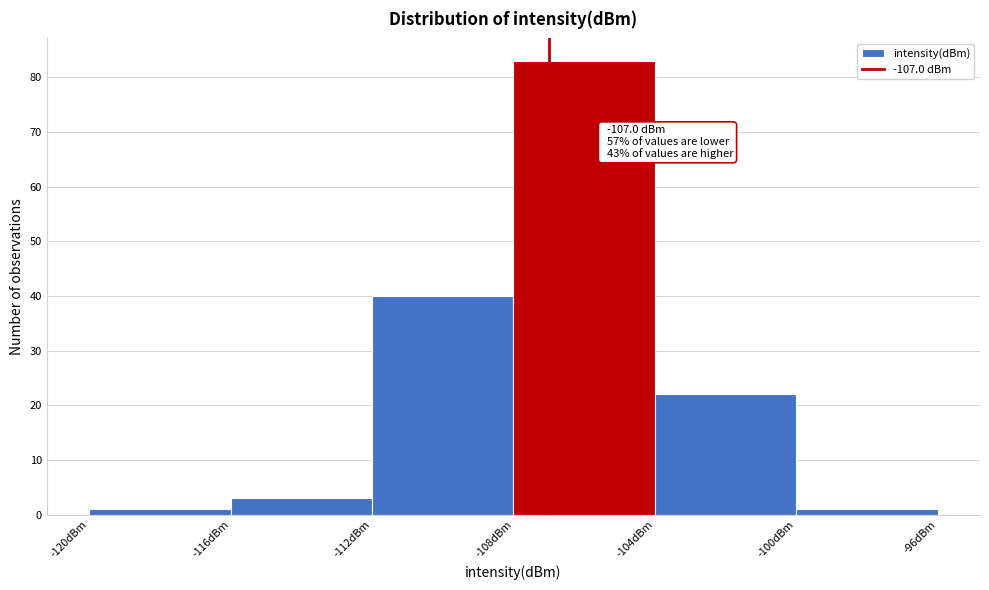

Over which range of the x-axis is the bar tallest?

-108 to -104